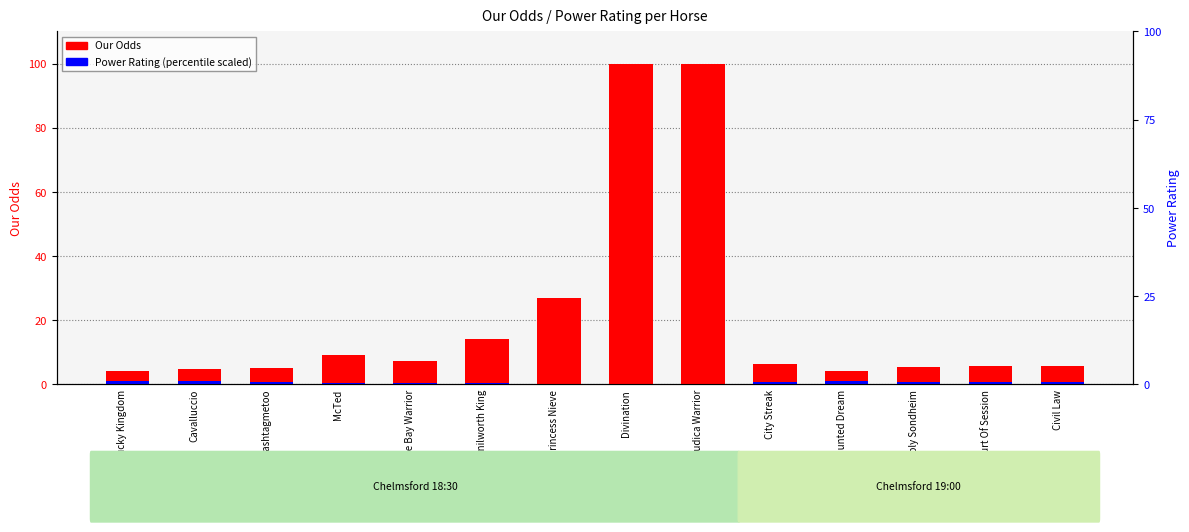

The Power Rating (scaled) series shows 0.9 at Cavalluccio. True or false?

True